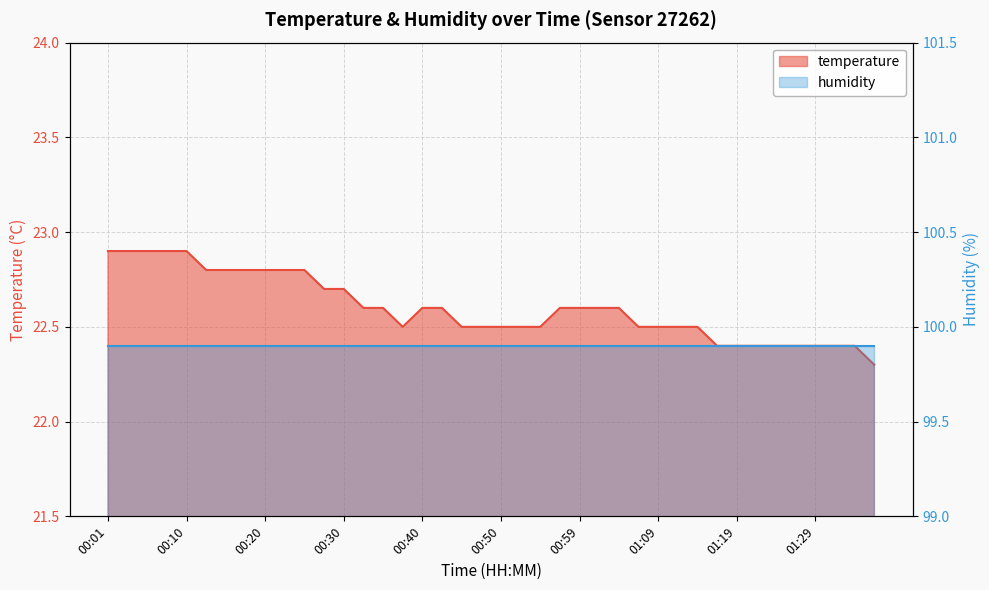

Reading right to left, extract all data points from this chart.

22.3	22.4	22.4	22.4	22.4	22.4	22.4	22.4	22.4	22.5	22.5	22.5	22.5	22.6	22.6	22.6	22.6	22.5	22.5	22.5	22.5	22.5	22.6	22.6	22.5	22.6	22.6	22.7	22.7	22.8	22.8	22.8	22.8	22.8	22.8	22.9	22.9	22.9	22.9	22.9